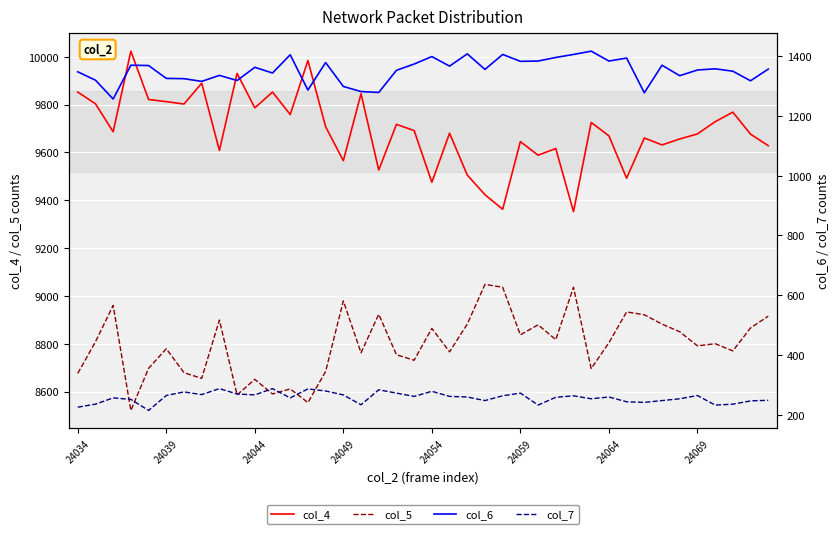

True or false: col_5 and col_4 cross at least once.

False